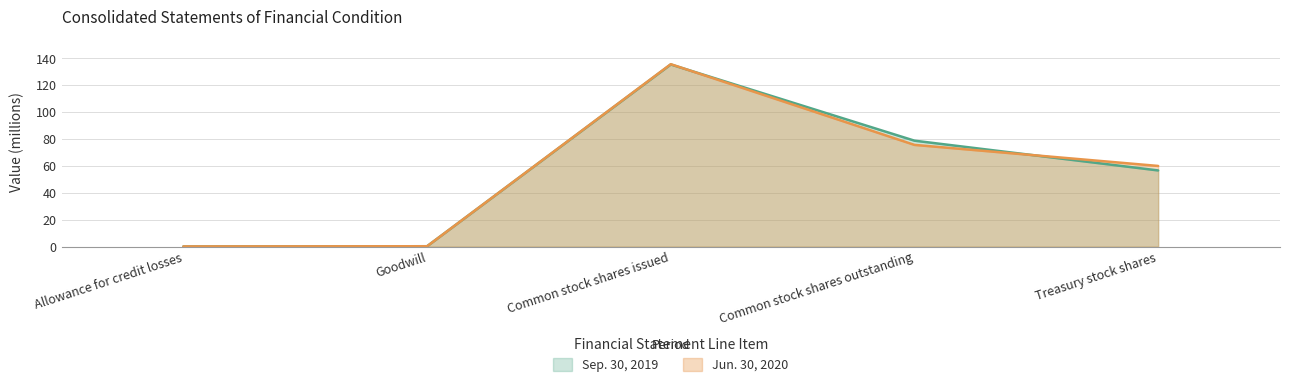

What is the sum of all Sep. 30, 2019 values?

271.5